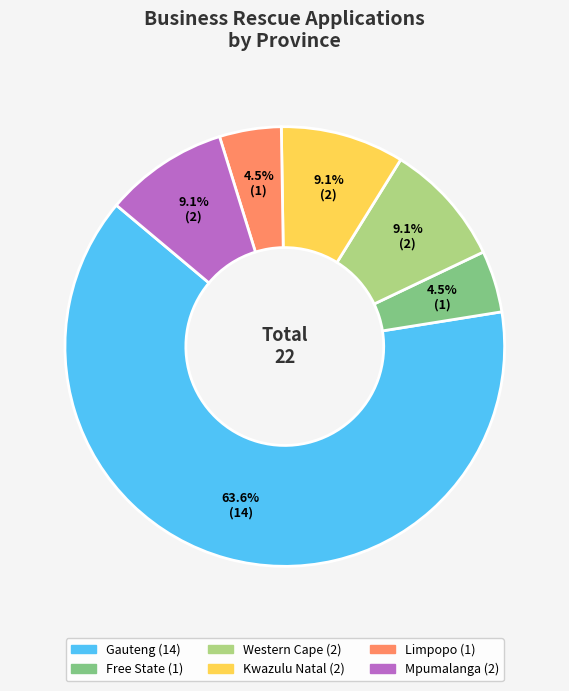

Count the number of slices in the pie.

6